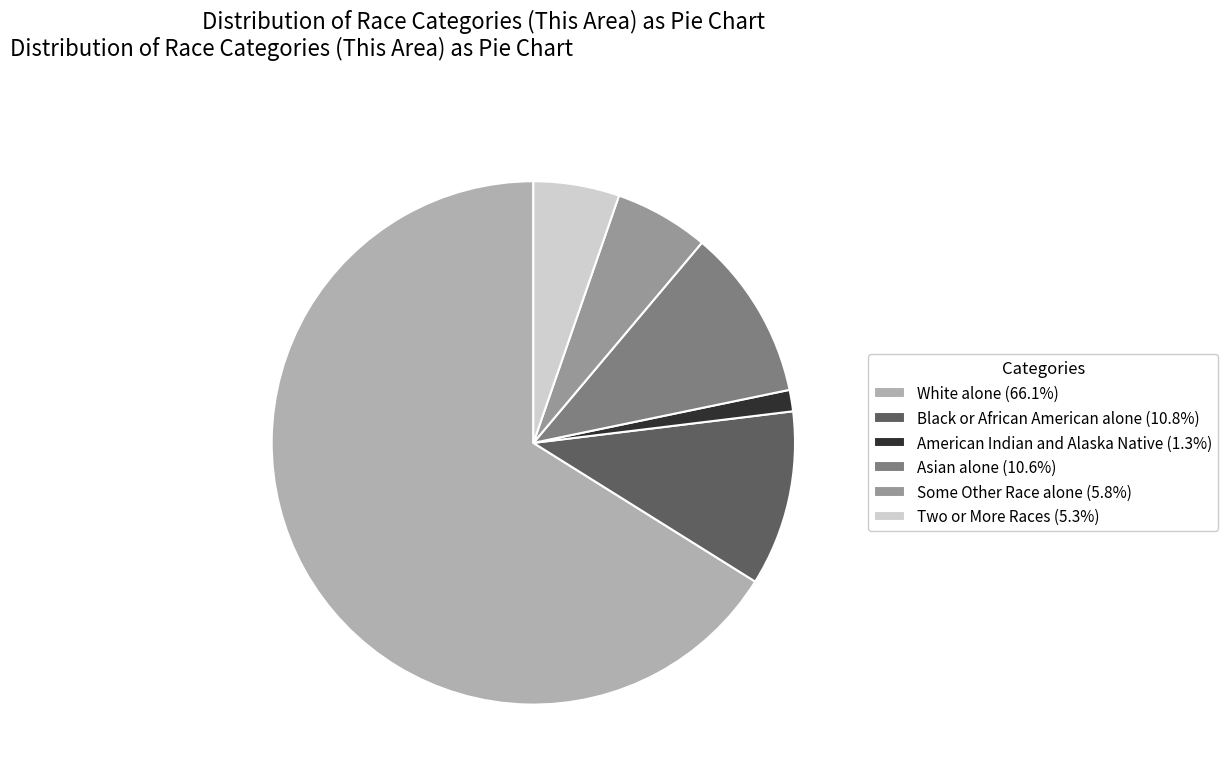

Is there a majority slice in this chart?

Yes